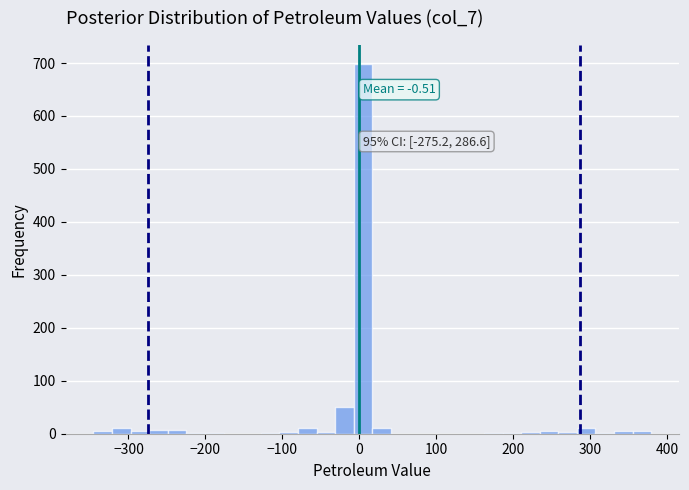

Read against the x-axis, roughly where is the centre of the tallest bar?

0